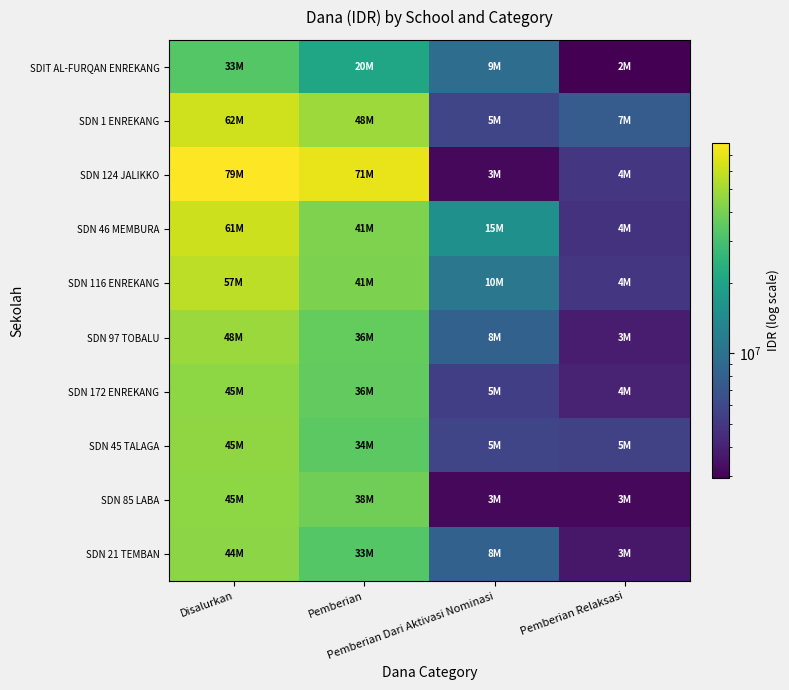

Reading left to right, what are all the values shown in this chart?

SDIT AL-FURQAN ENREKANG: Disalurkan=33075000	Pemberian=20700000	Pemberian Dari Aktivasi Nominasi=9450000	Pemberian Relaksasi=2925000
SDN 1 ENREKANG: Disalurkan=62325000	Pemberian=48825000	Pemberian Dari Aktivasi Nominasi=5850000	Pemberian Relaksasi=7650000
SDN 124 JALIKKO: Disalurkan=79200000	Pemberian=71100000	Pemberian Dari Aktivasi Nominasi=3150000	Pemberian Relaksasi=4950000
SDN 46 MEMBURA: Disalurkan=61650000	Pemberian=41625000	Pemberian Dari Aktivasi Nominasi=15300000	Pemberian Relaksasi=4725000
SDN 116 ENREKANG: Disalurkan=57150000	Pemberian=41400000	Pemberian Dari Aktivasi Nominasi=10800000	Pemberian Relaksasi=4950000
SDN 97 TOBALU: Disalurkan=48375000	Pemberian=36450000	Pemberian Dari Aktivasi Nominasi=8100000	Pemberian Relaksasi=3825000
SDN 172 ENREKANG: Disalurkan=45450000	Pemberian=36000000	Pemberian Dari Aktivasi Nominasi=5400000	Pemberian Relaksasi=4050000
SDN 45 TALAGA: Disalurkan=45900000	Pemberian=34425000	Pemberian Dari Aktivasi Nominasi=5850000	Pemberian Relaksasi=5625000
SDN 85 LABA: Disalurkan=45000000	Pemberian=38700000	Pemberian Dari Aktivasi Nominasi=3150000	Pemberian Relaksasi=3150000
SDN 21 TEMBAN: Disalurkan=44775000	Pemberian=33075000	Pemberian Dari Aktivasi Nominasi=8100000	Pemberian Relaksasi=3600000